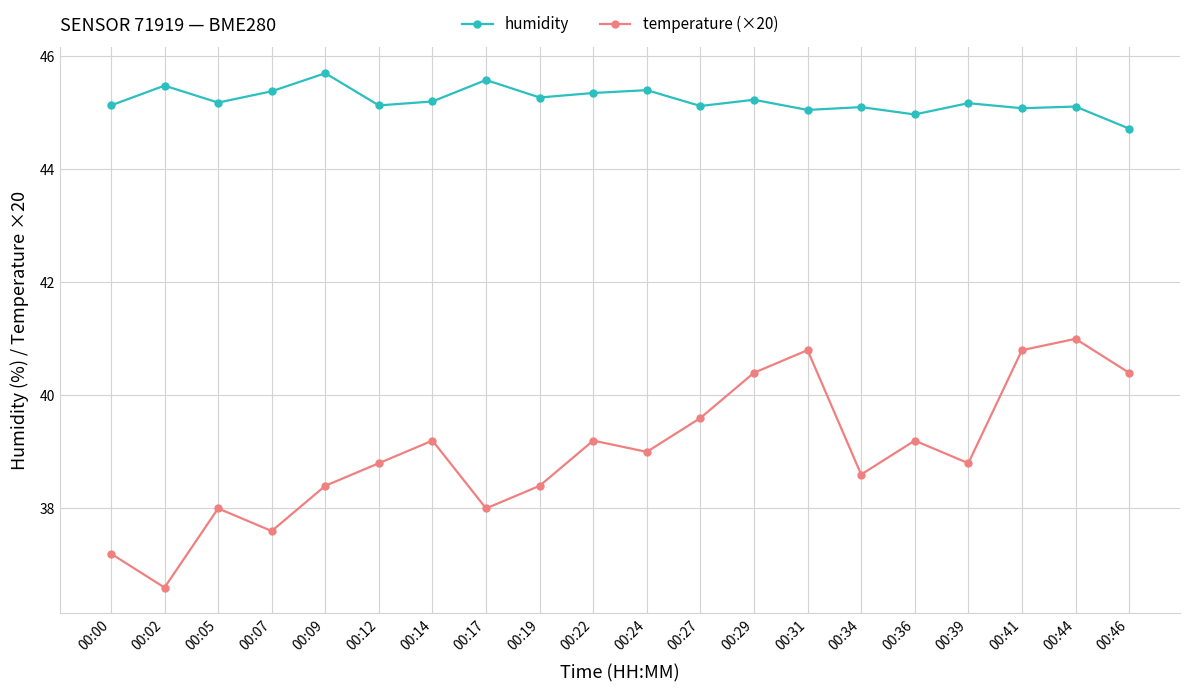

Is it true that temperature (×20) equals 24.1 at 00:44?

False